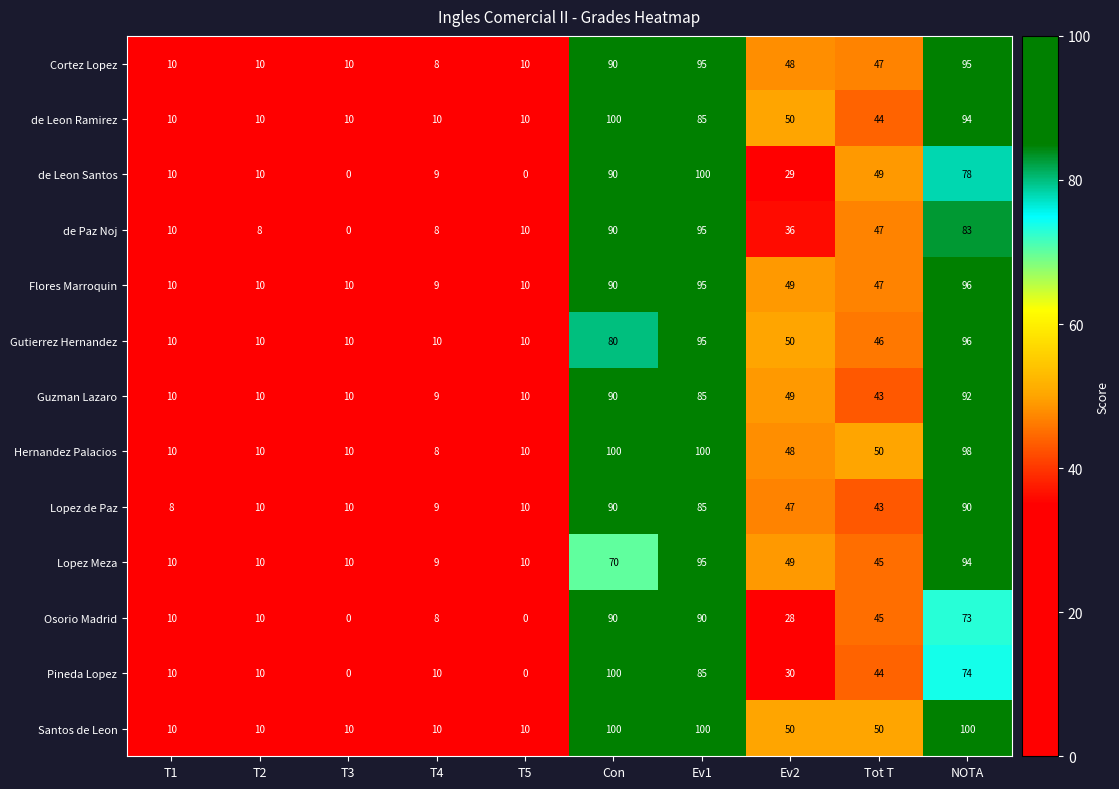

Between Ev2 and Tot T, which series saw the biggest shift?

de Leon Santos